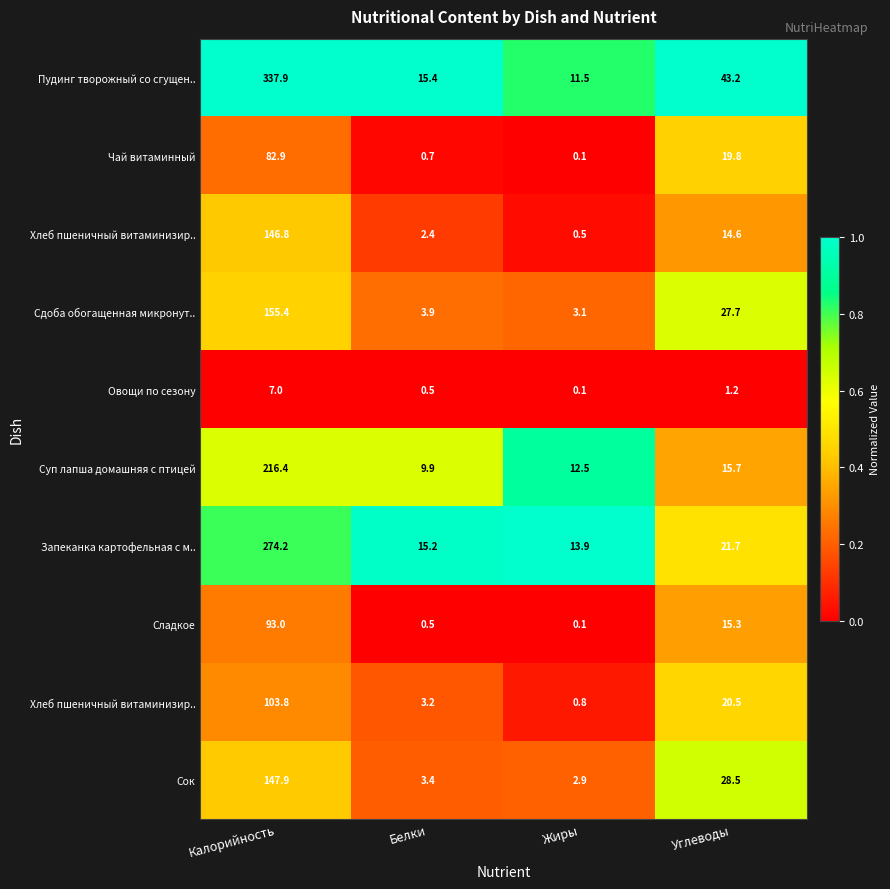

Count the number of categories in the chart.

4